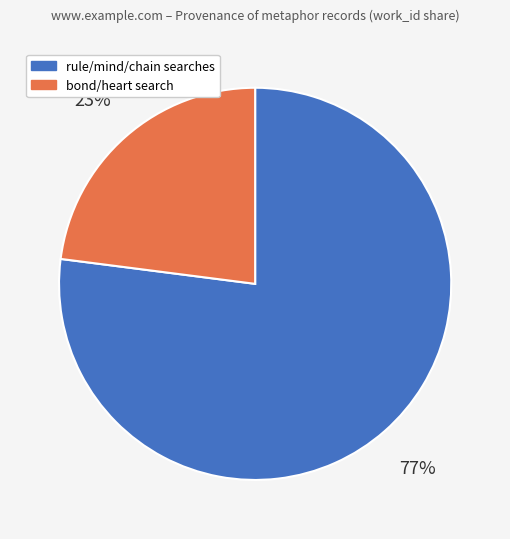

To the nearest percent, what is the difference between the largest and smallest slice percentages?

54%